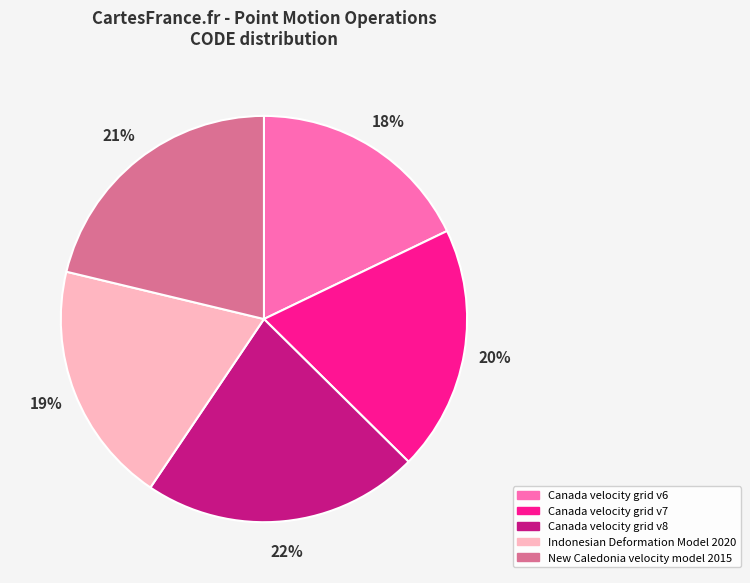

Is Canada velocity grid v6 the majority of the pie?

No